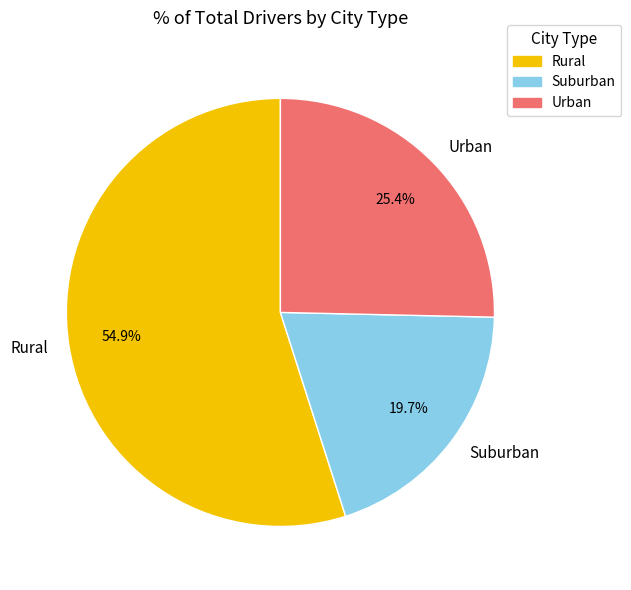

Rank the categories by value from highest to lowest.

Rural, Urban, Suburban